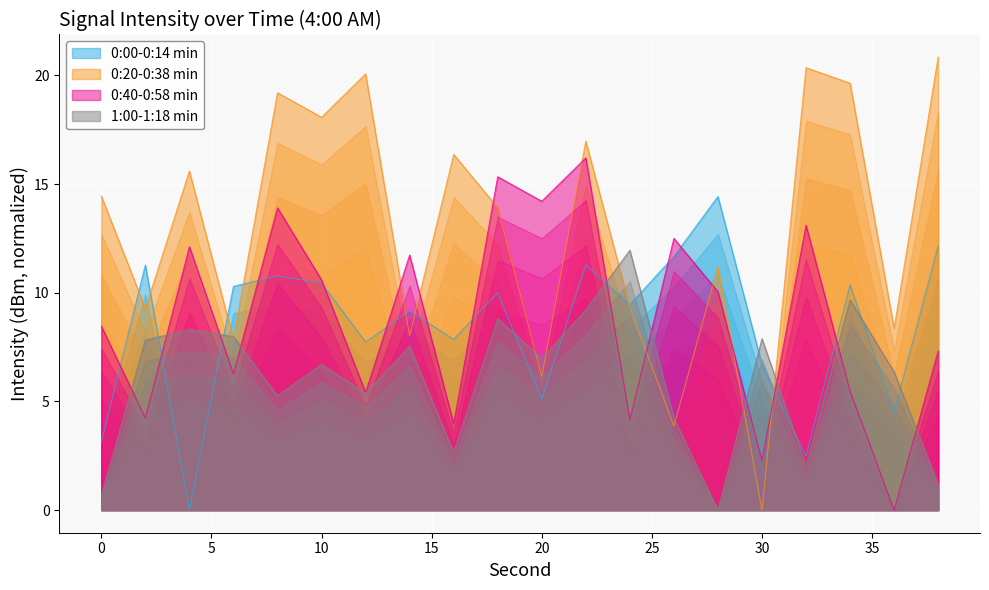

What is the difference between the 0:20-0:38 min values at 32 and 24?

11.0